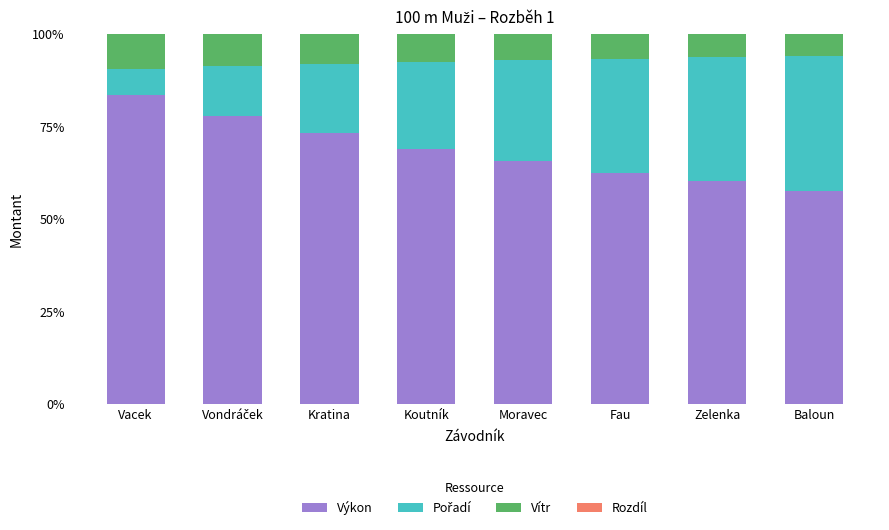

What is the total value across all series at Zelenka?

100.0